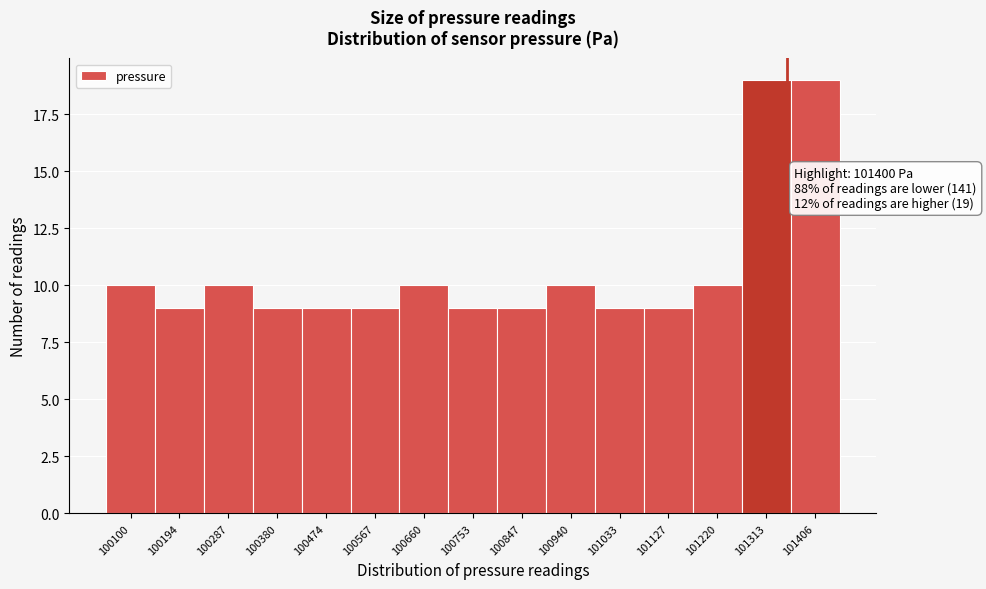

Reading left to right, extract all data points from this chart.

100100=10	100194=9	100287=10	100380=9	100474=9	100567=9	100660=10	100753=9	100847=9	100940=10	101033=9	101127=9	101220=10	101313=19	101406=19